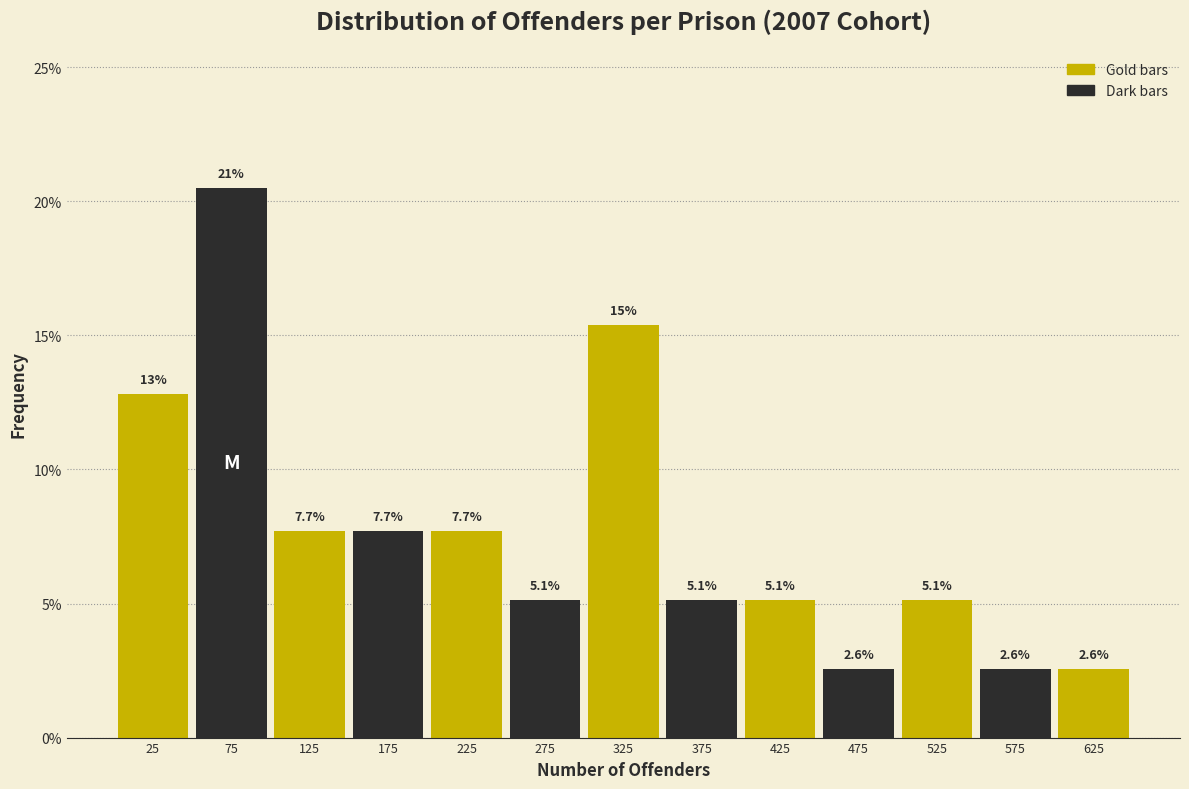

Which range on the x-axis has the tallest bar?

50 to 100